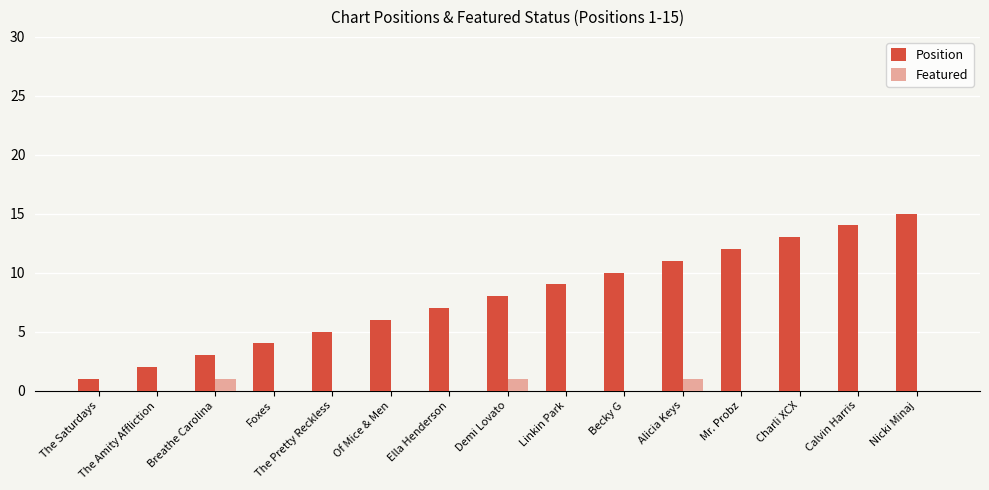

What is the sum of the Position values at Breathe Carolina and The Amity Affliction?

5